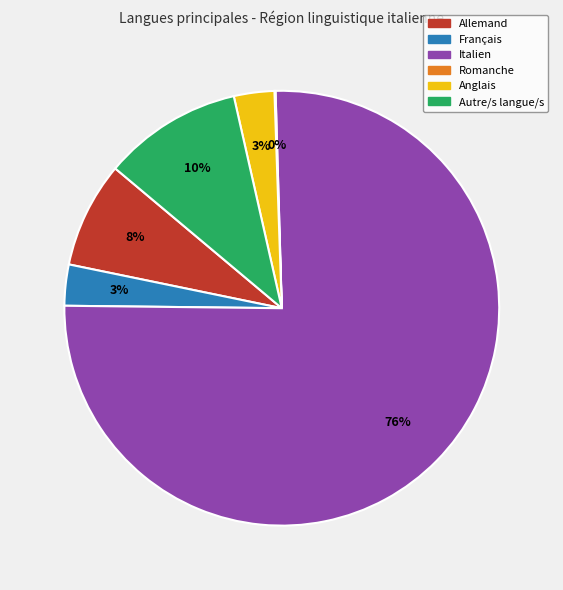

Is there any slice that represents more than half of the pie?

Yes